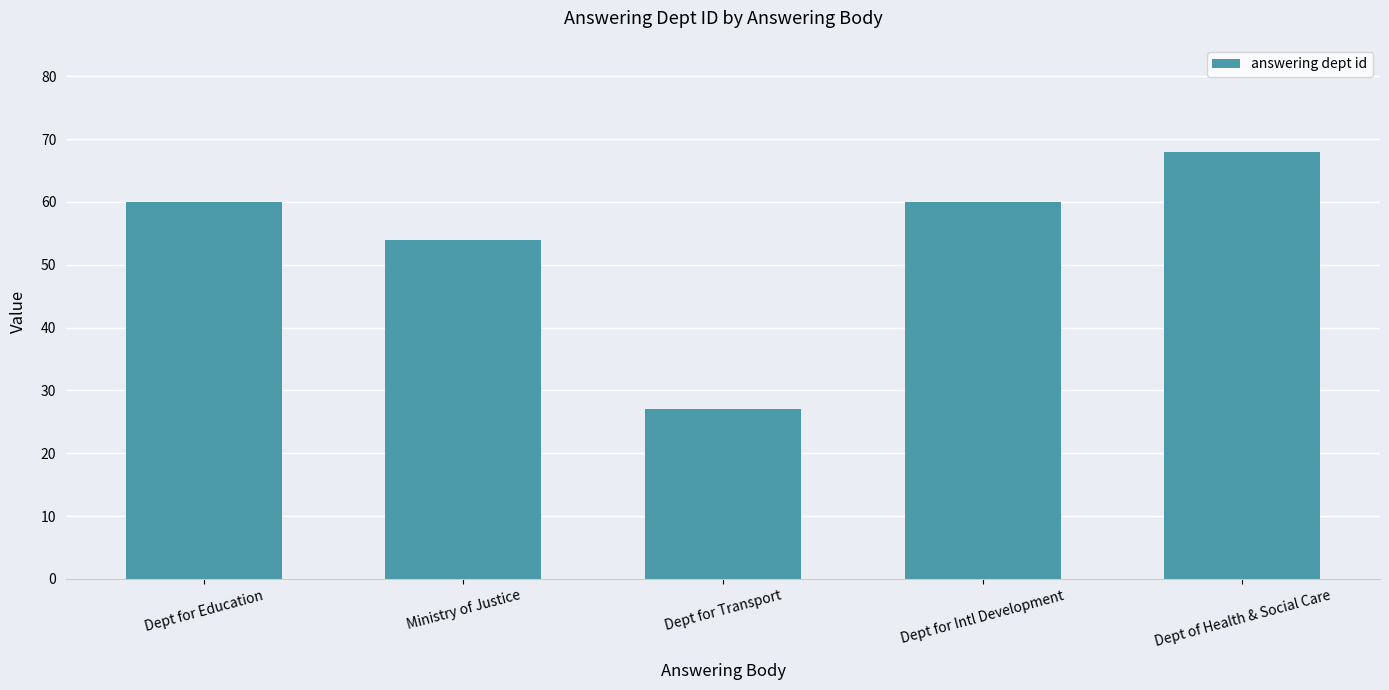

Reading left to right, transcribe all the data shown in this chart.

Dept for Education=60	Ministry of Justice=54	Dept for Transport=27	Dept for Intl Development=60	Dept of Health & Social Care=68